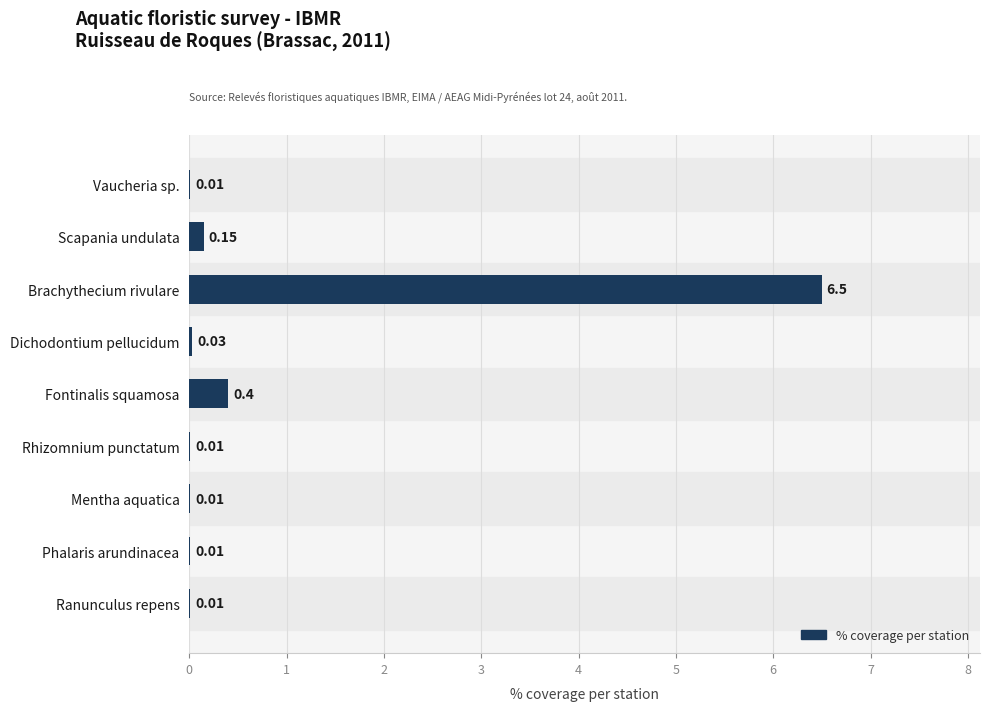

What is the sum of the values at Brachythecium rivulare and Mentha aquatica?

6.5